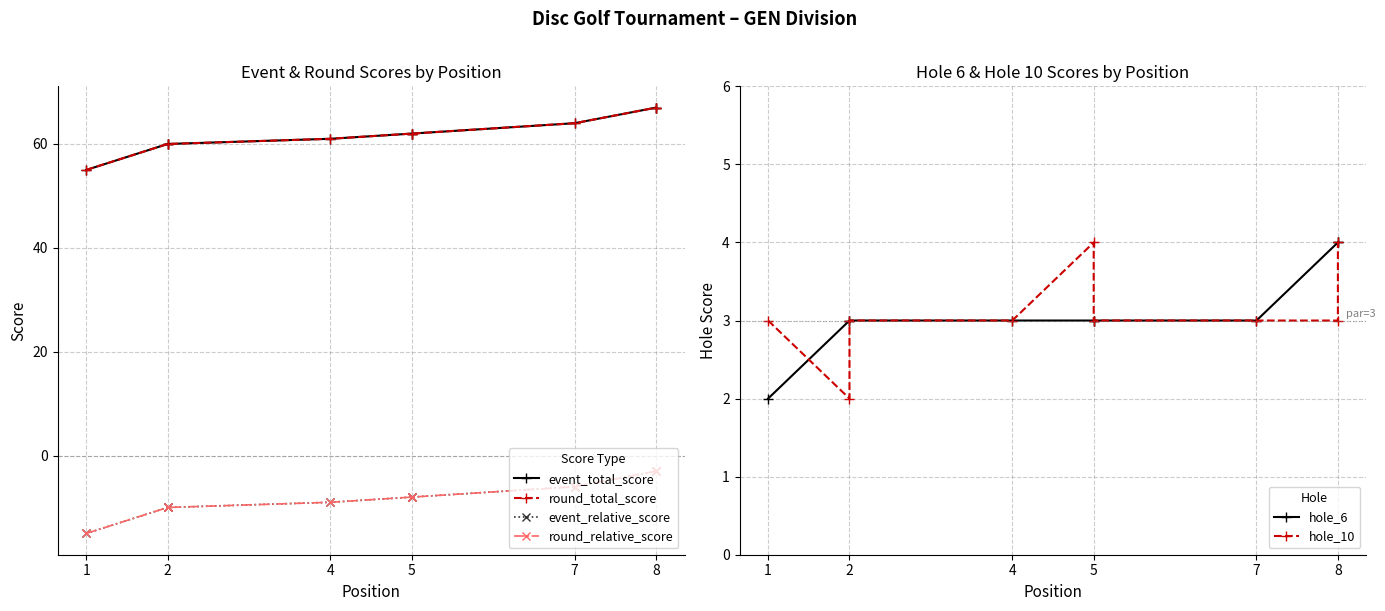

How many series are shown in this chart?

6